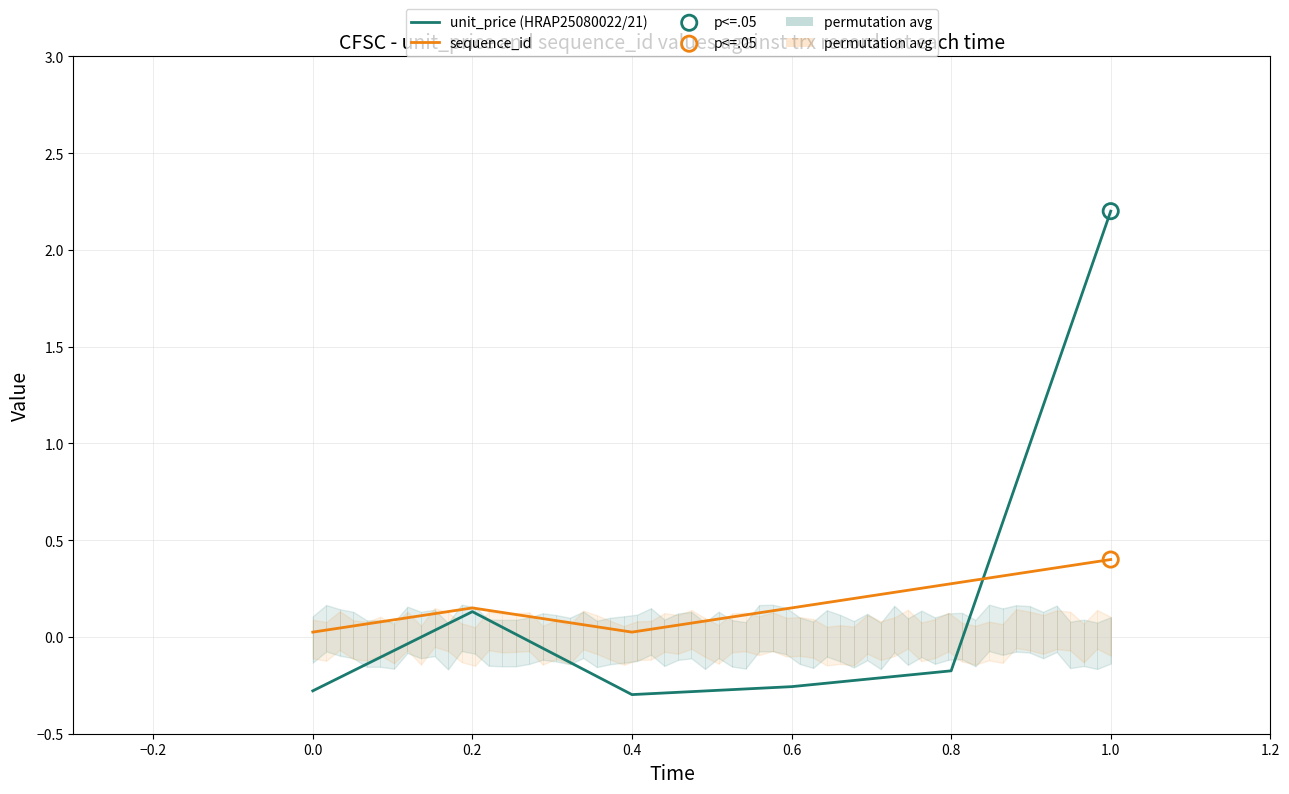

What are all the series names shown in the legend?

unit_price (HRAP25080022/21), sequence_id